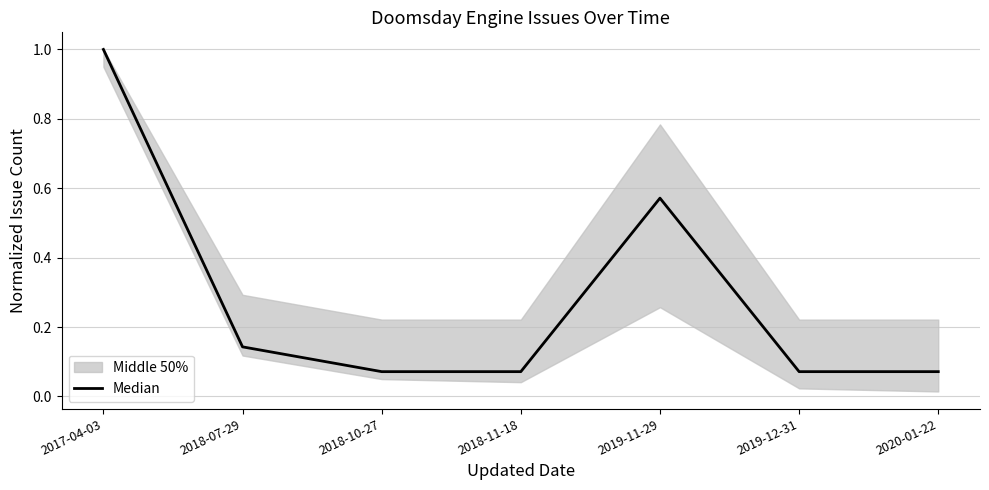

Between 2017-04-03 and 2018-11-18, which is larger?

2017-04-03